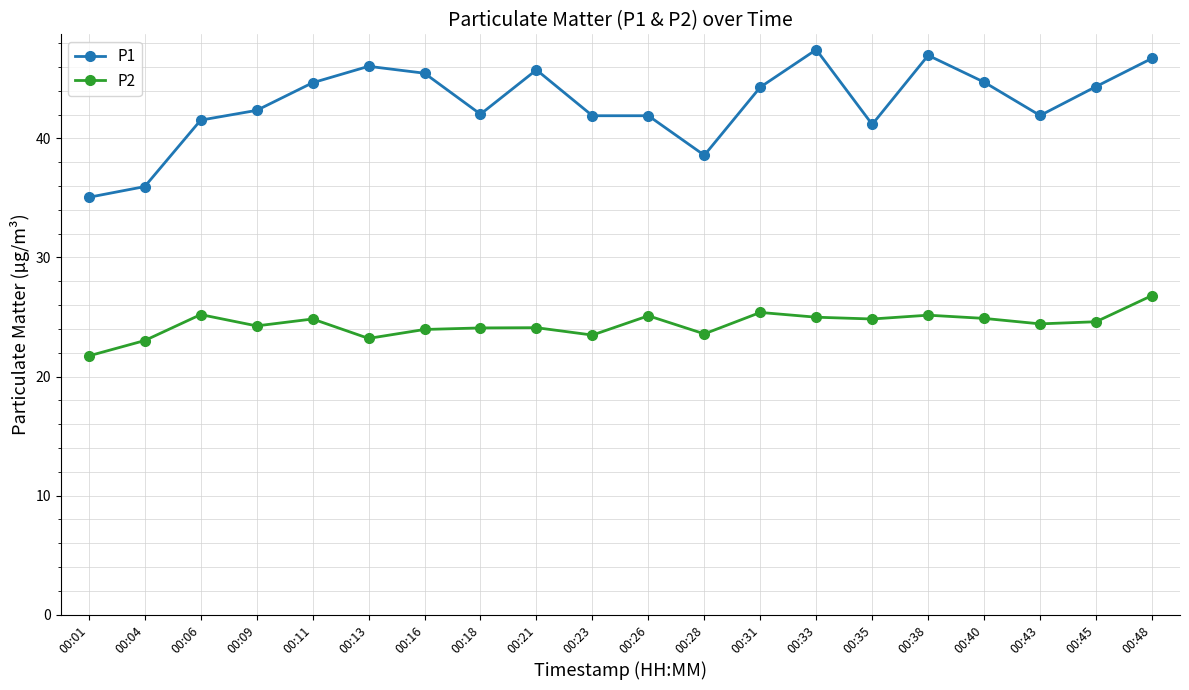

Which series has the largest range (max minus min)?

P1